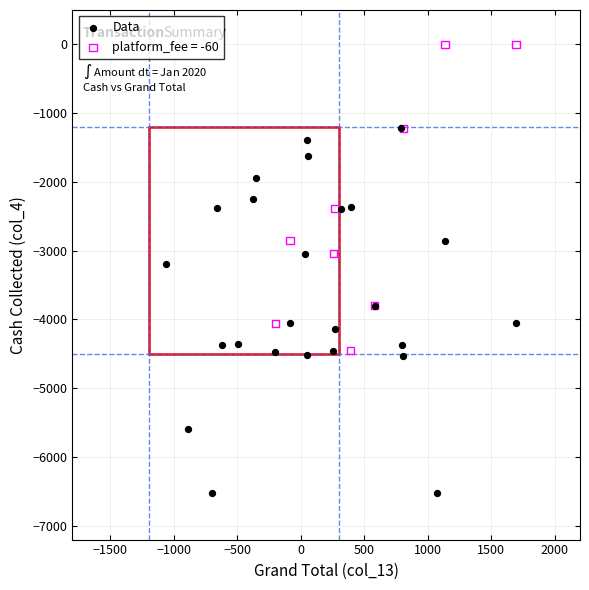

Which series has the largest Y range (max minus min)?

Data